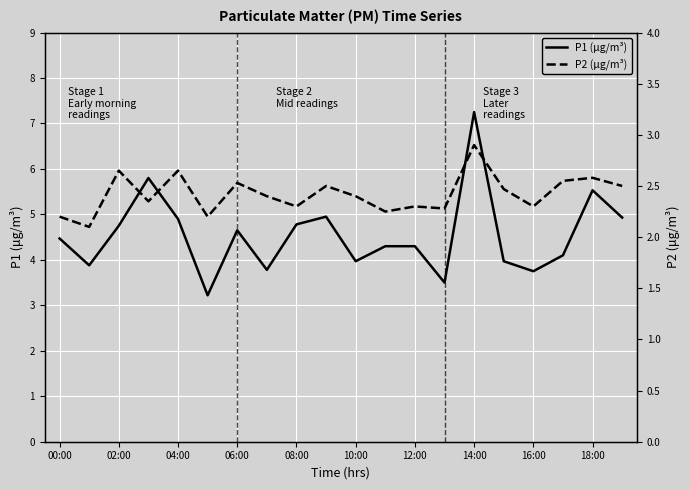

The value of P1 (µg/m³) at 00:00 is 1.3. True or false?

False